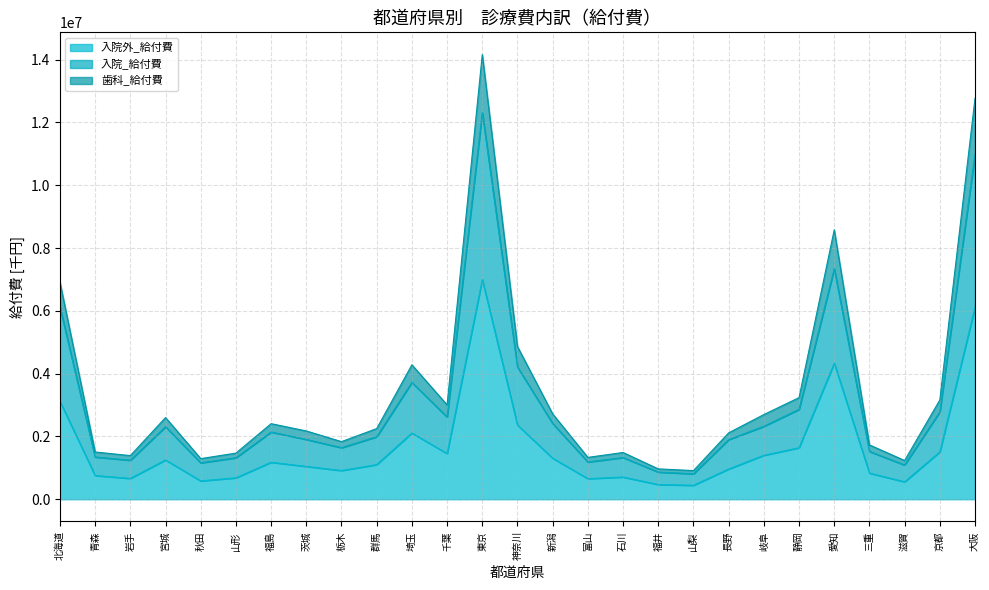

How many lines are shown in the chart?

3